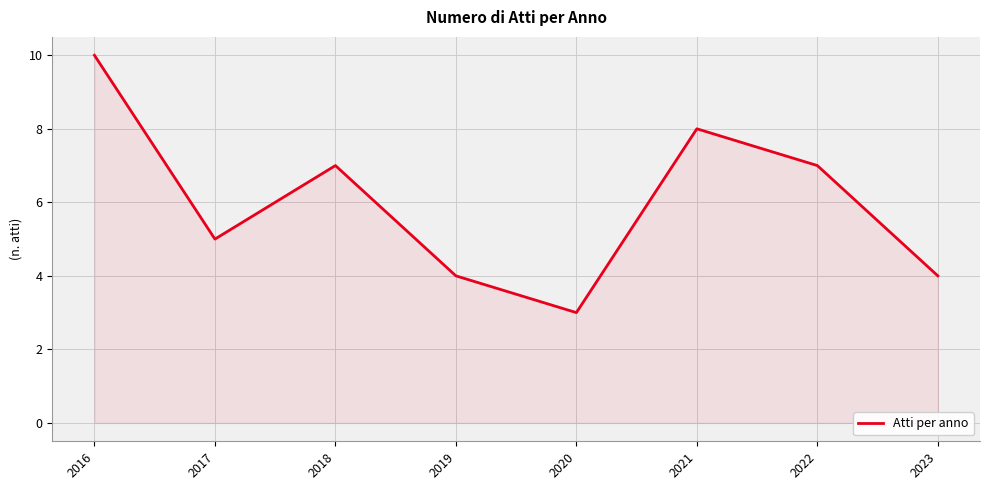

Which label corresponds to the largest value in the chart?

2016